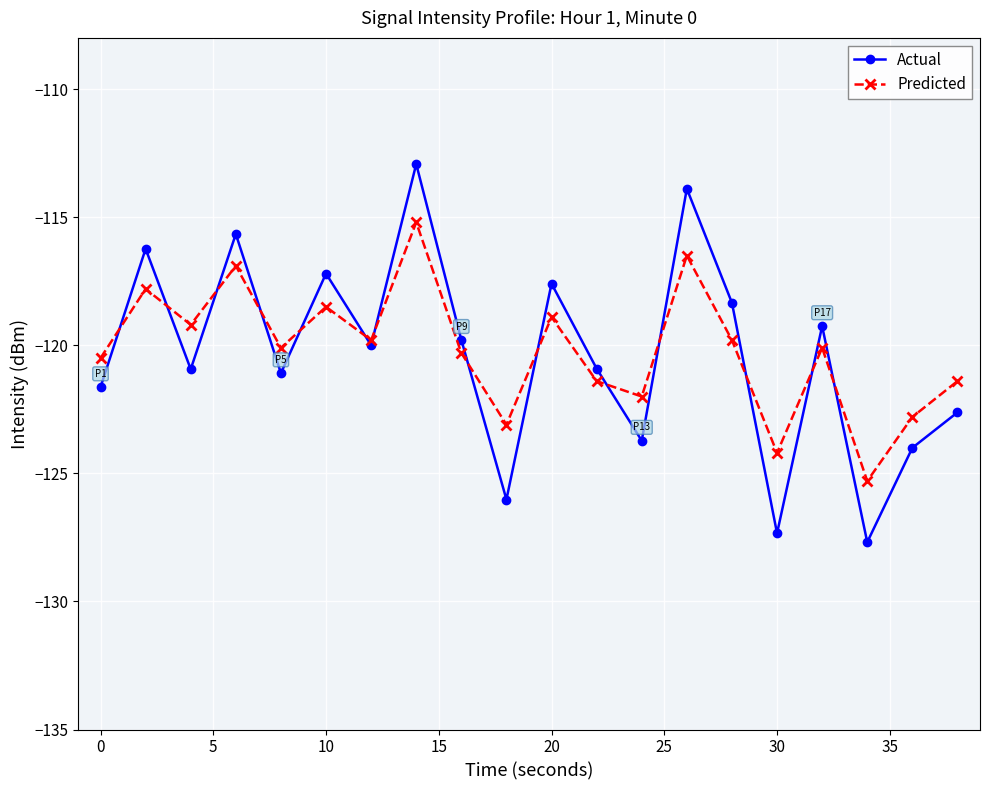

Does the chart have visible grid lines?

Yes